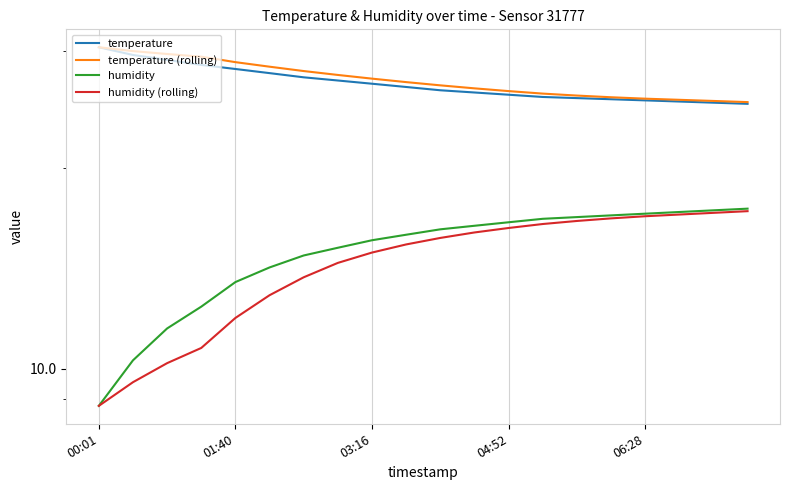

Between 00:01 and 7, which series saw the biggest shift?

humidity